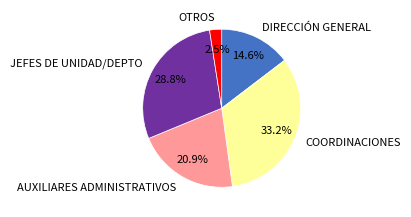

What percentage do DIRECCIÓN GENERAL and JEFES DE UNIDAD/DEPTO together represent?

43.4%